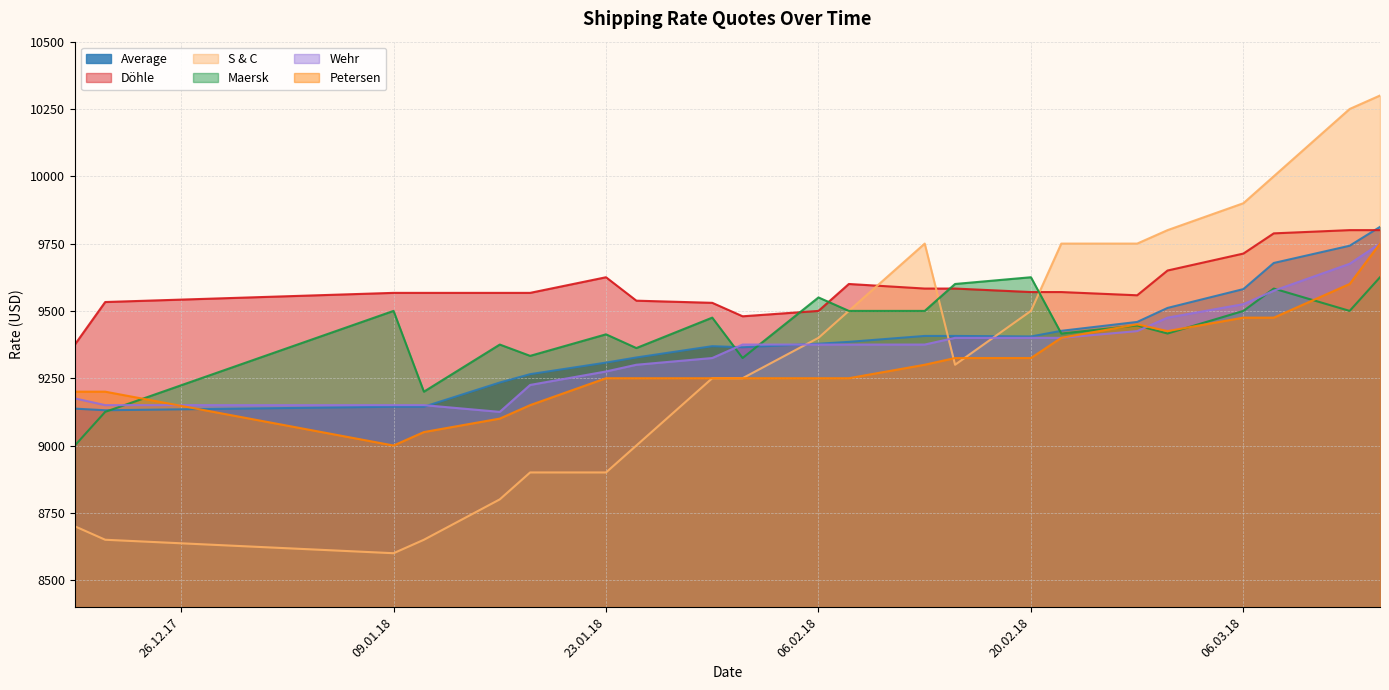

Reading left to right, list all the values displayed in this chart.

Average: 9137	9131	9144	9144	9234	9265	9308	9327	9369	9365	9378	9385	9407	9407	9405	9426	9459	9511	9581	9678	9742	9812
Döhle: 9375	9533	9567	9567	9567	9567	9625	9538	9530	9480	9500	9600	9583	9583	9570	9570	9558	9650	9713	9788	9800	9800
S & C: 8700	8650	8600	8650	8800	8900	8900	9000	9250	9250	9400	9500	9750	9300	9500	9750	9750	9800	9900	10000	10250	10300
Maersk: 9000	9125	9500	9200	9375	9333	9413	9362	9475	9325	9550	9500	9500	9600	9625	9416	9446	9416	9500	9583	9500	9625
Wehr: 9175	9150	9150	9150	9125	9225	9275	9300	9325	9375	9375	9375	9375	9400	9400	9400	9425	9475	9525	9575	9675	9750
Petersen: 9200	9200	9000	9050	9100	9150	9250	9250	9250	9250	9250	9250	9300	9325	9325	9400	9450	9425	9475	9475	9600	9750